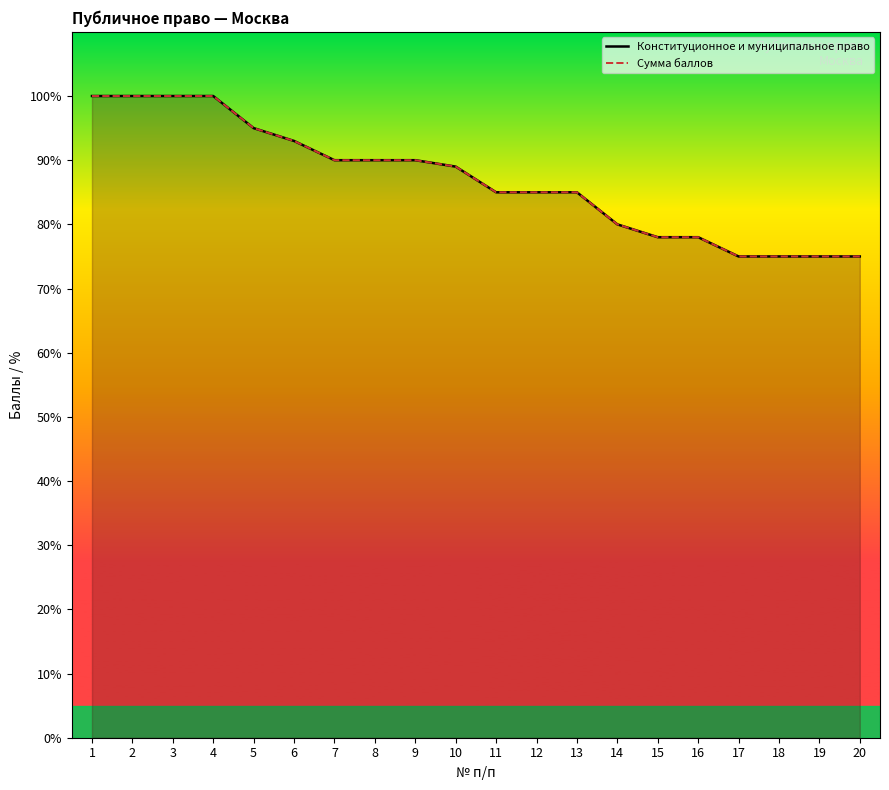

Count the number of data series in this chart.

2